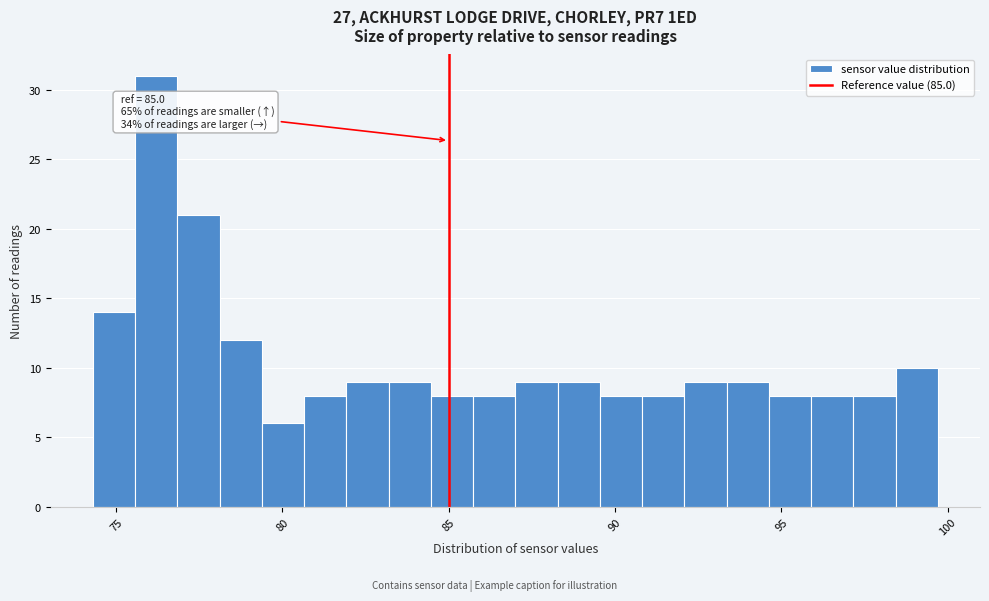

Around what value on the x-axis is the tallest bar? Give the approximate position of its centre, as read against the axis.

76.0